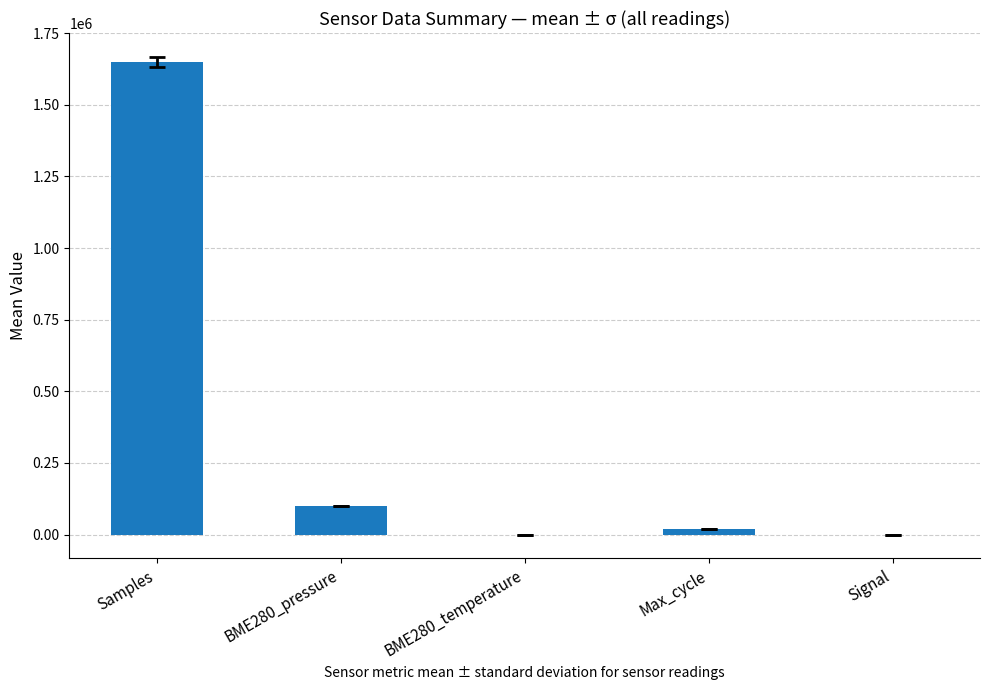

What is the approximate value at Samples?

1649829.9